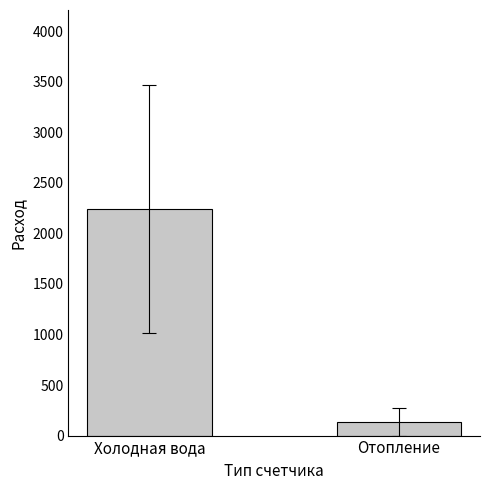

Is it true that the value at Отопление is 134.6?

True